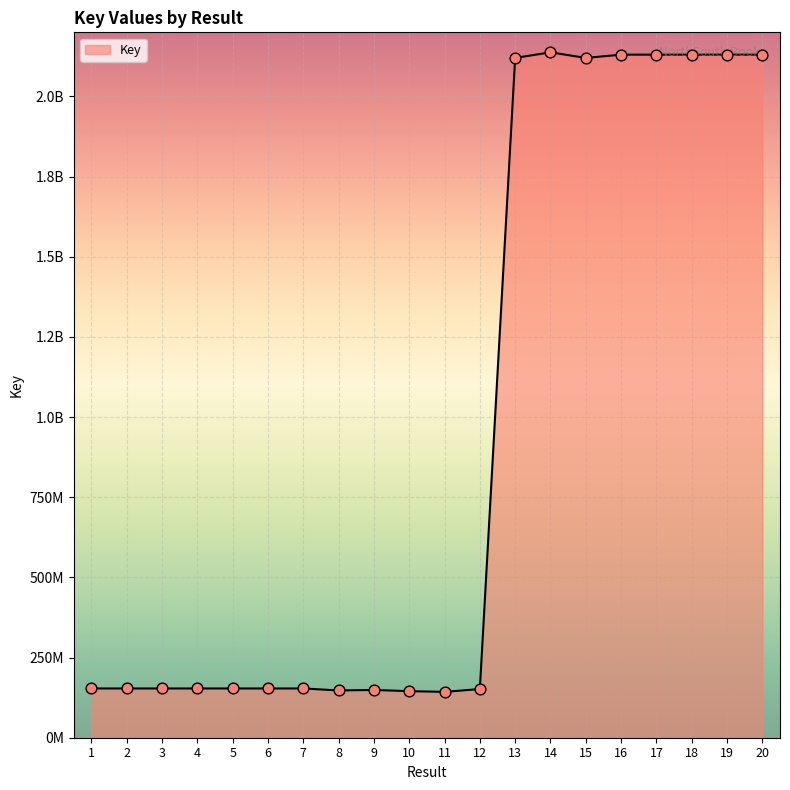

Which has a higher value, 3 or 12?

3